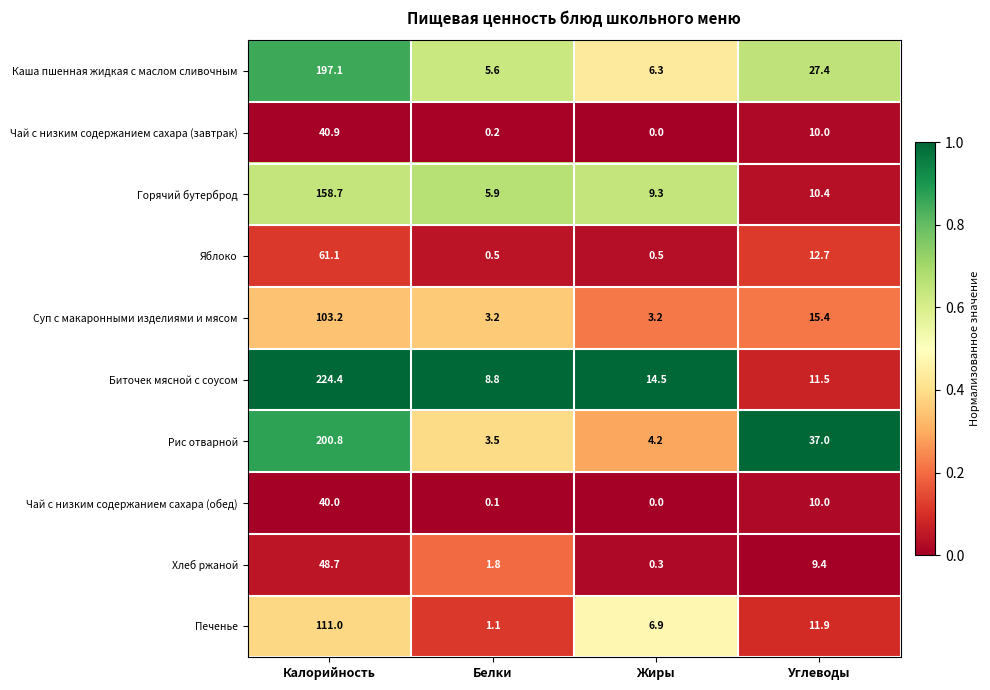

Which series has the largest total across all categories?

Биточек мясной с соусом